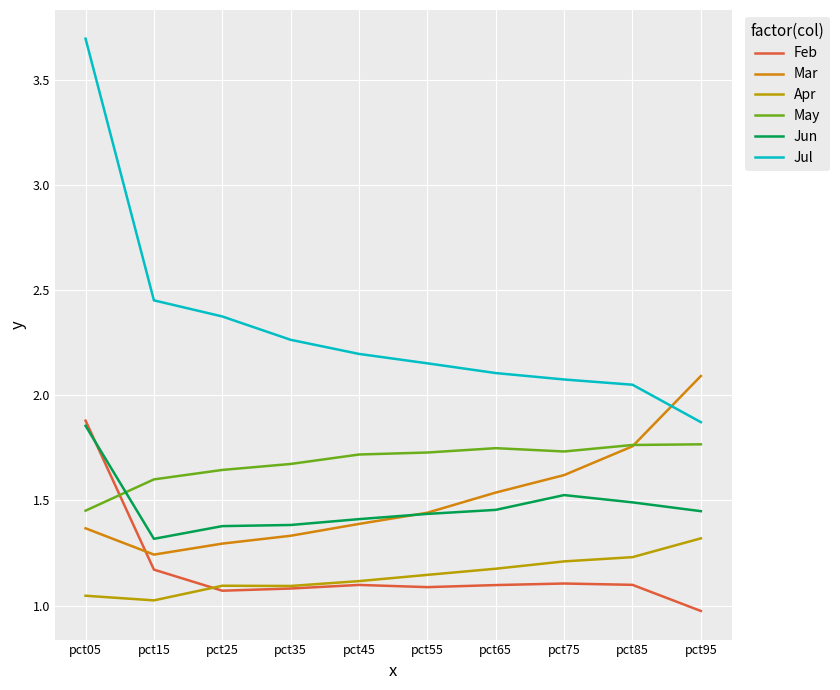

After their last crossing, which series has the higher values: Feb or Apr?

Apr